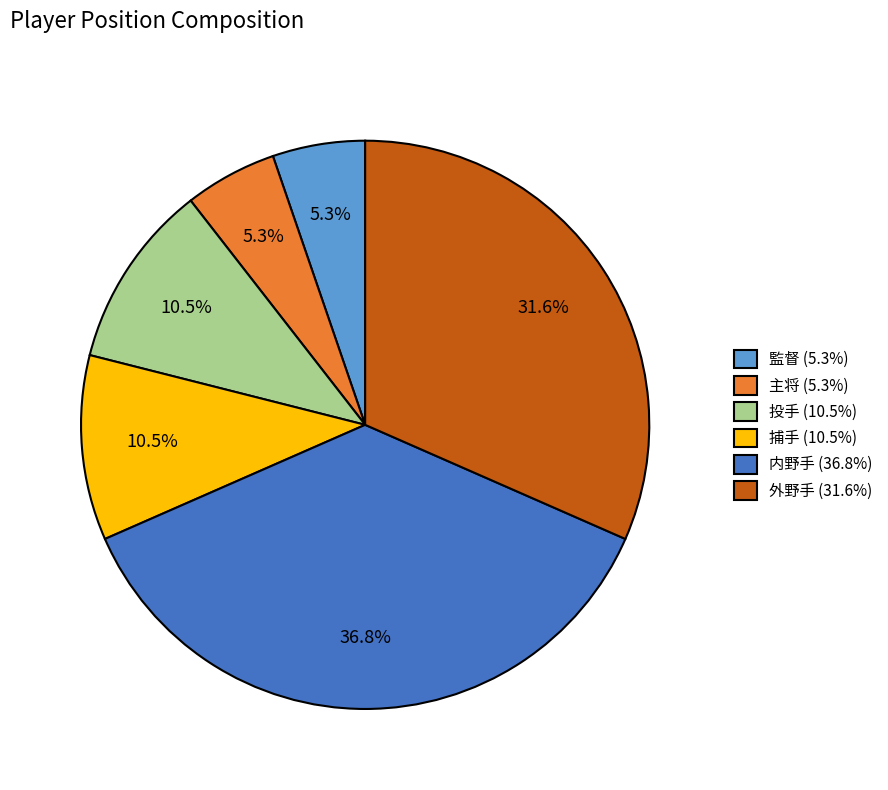

Does 内野手 (36.8%) account for over 50% of the chart?

No